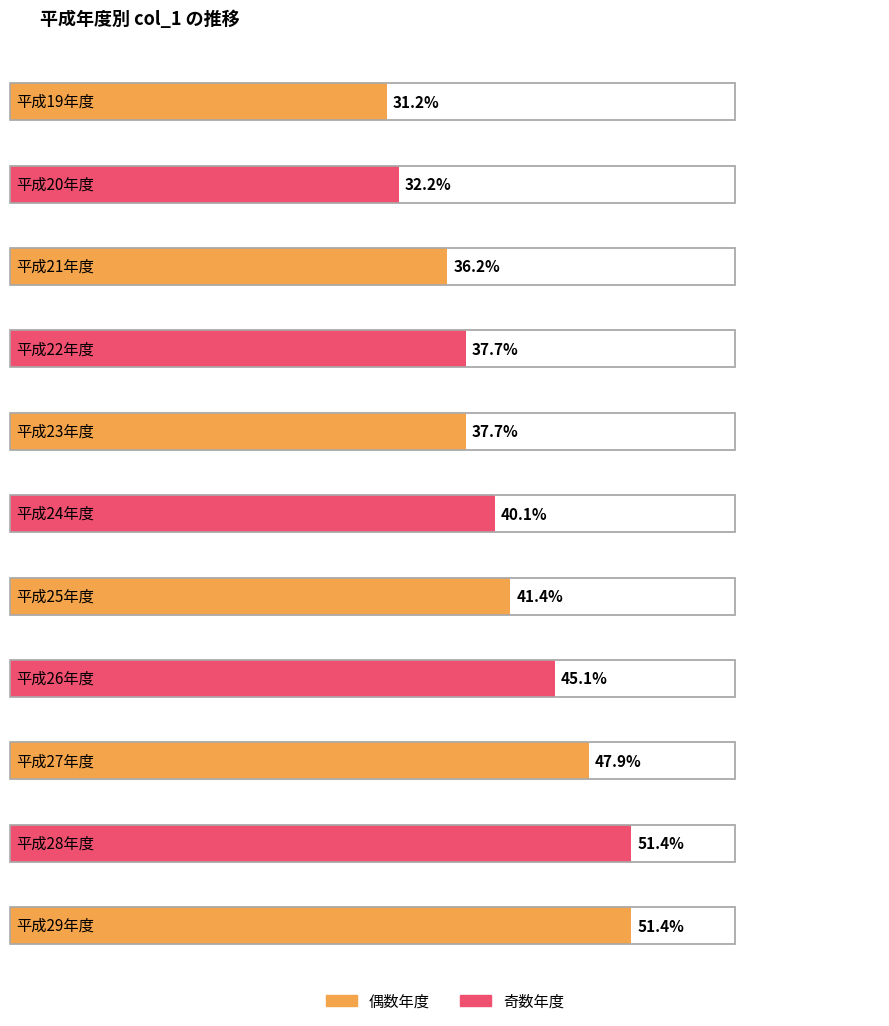

At which category does the chart reach its peak across all series?

平成28年度